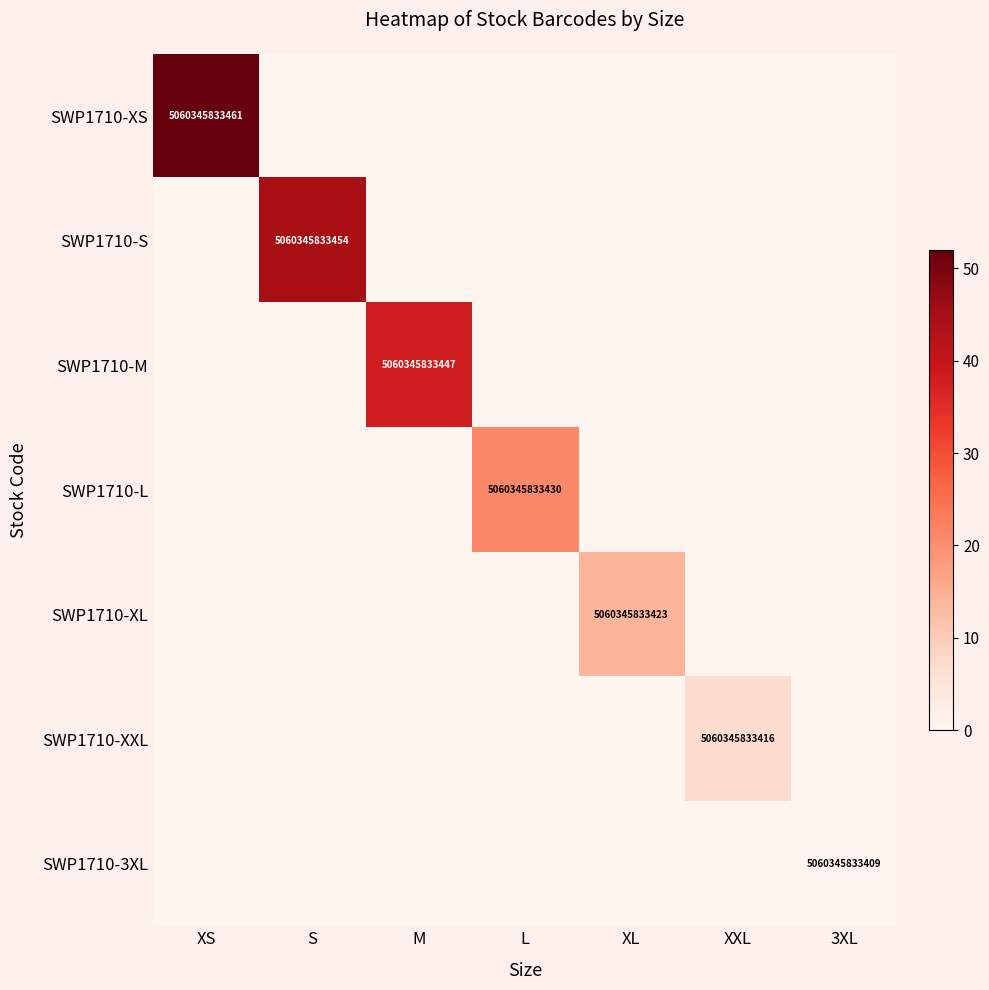

At XS, list the series in order from smallest to largest.

SWP1710-S, SWP1710-M, SWP1710-L, SWP1710-XL, SWP1710-XXL, SWP1710-3XL, SWP1710-XS